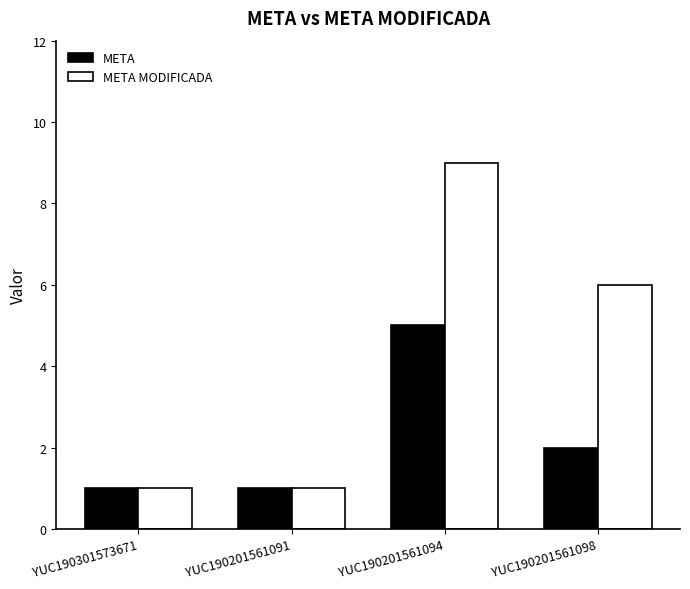

What is the spread (max minus min) of values at YUC190201561094?

4